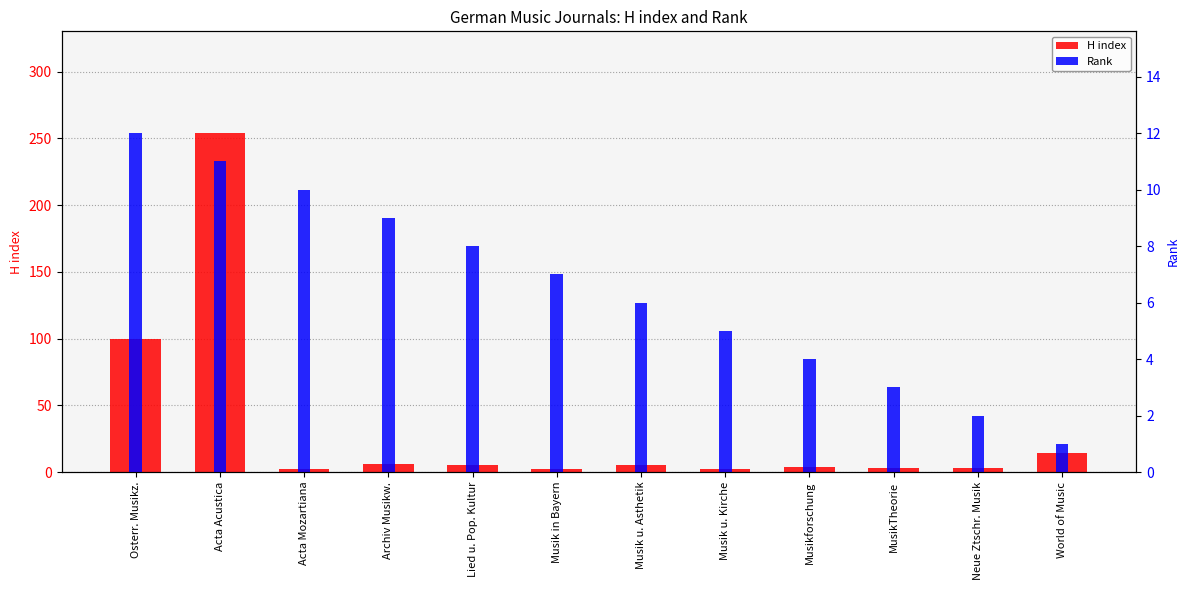

Is the value of H index at Archiv Musikw. greater than the value of Rank at World of Music?

Yes